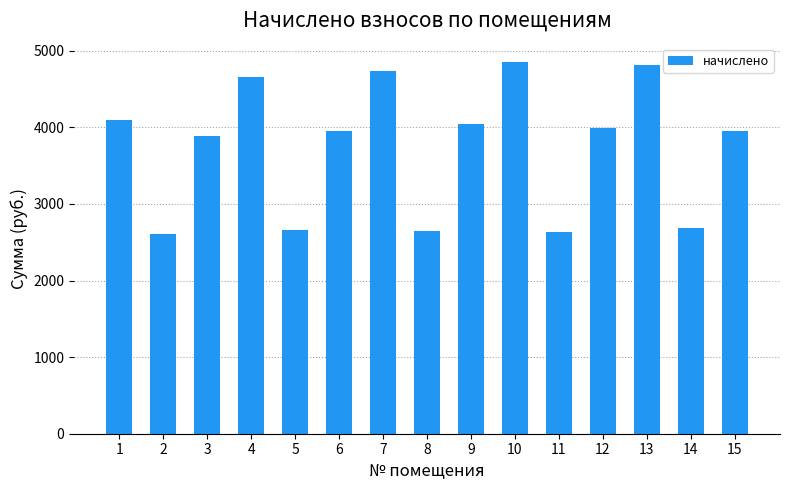

What is the smallest value displayed?

2613.4